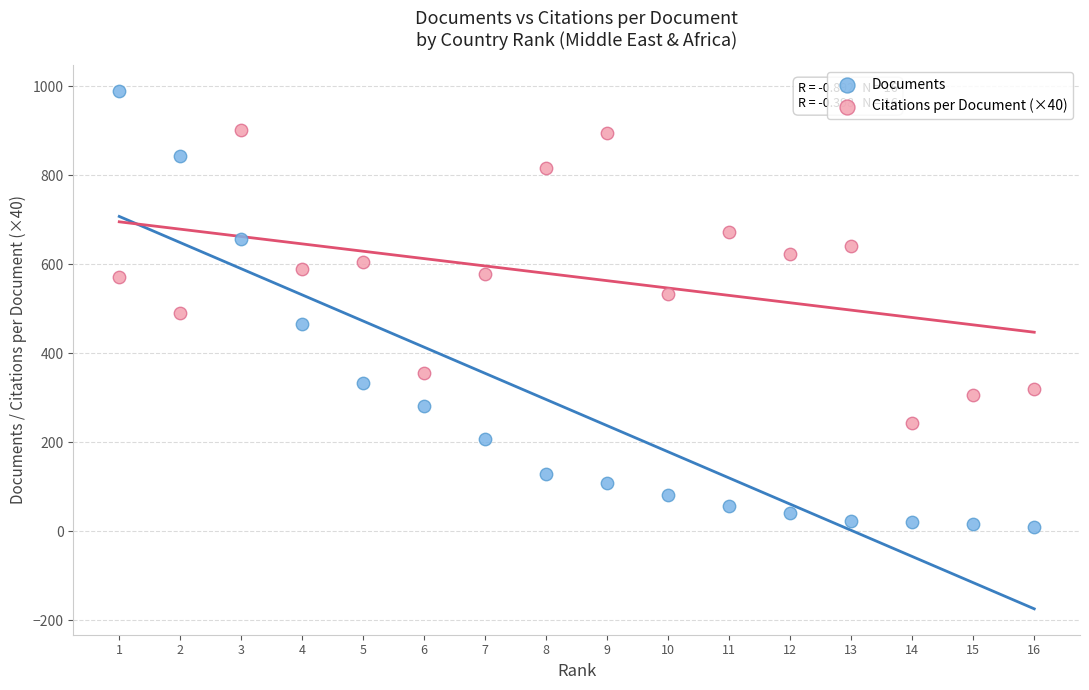

Which series contains the lowest Y value?

Documents